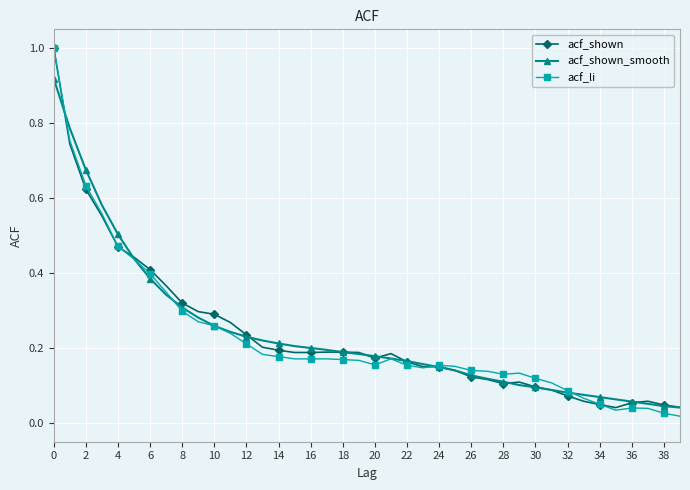

At how many categories does at least one series exceed 0?

40